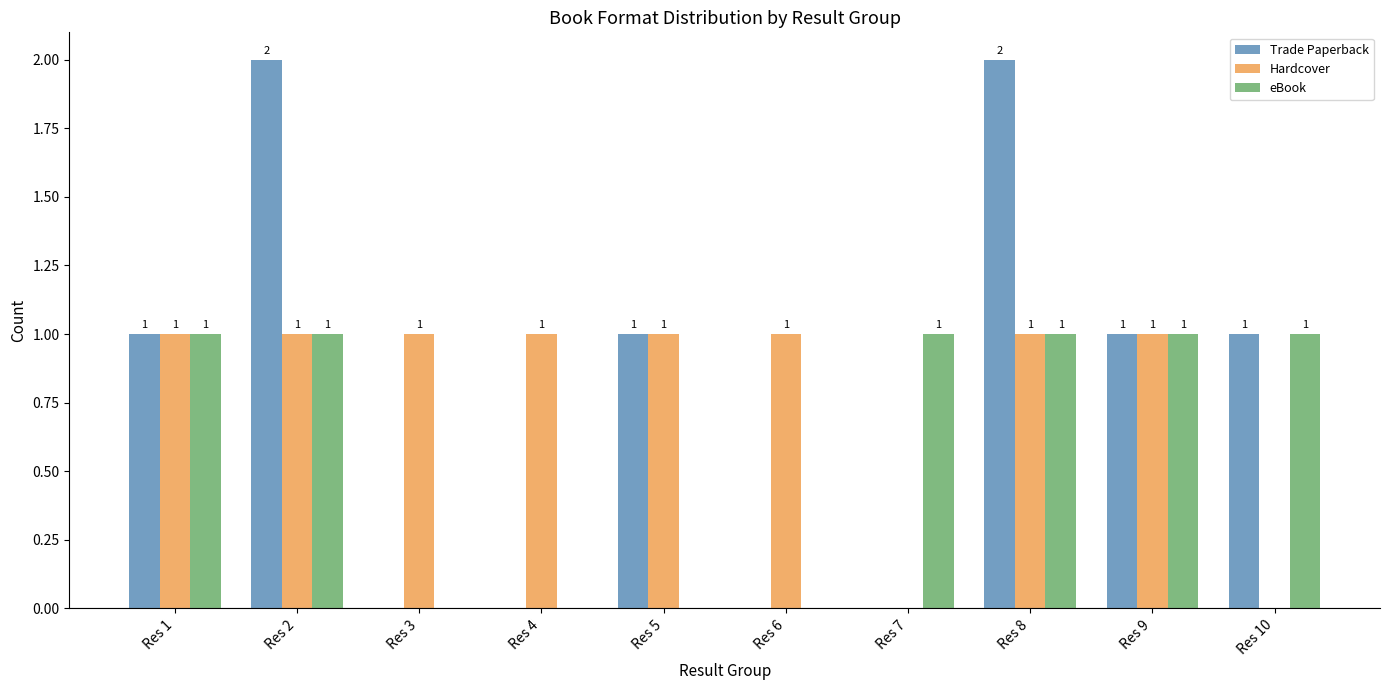

Count the number of data series in this chart.

3